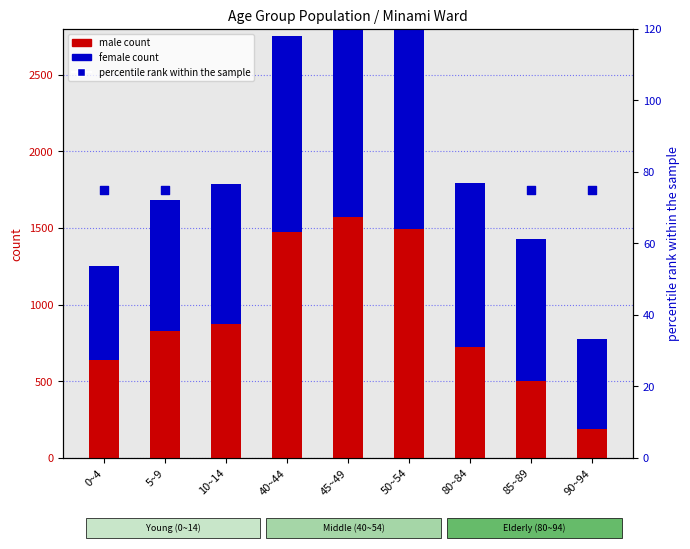

Which series contains the lowest Y value?

percentile rank within the sample